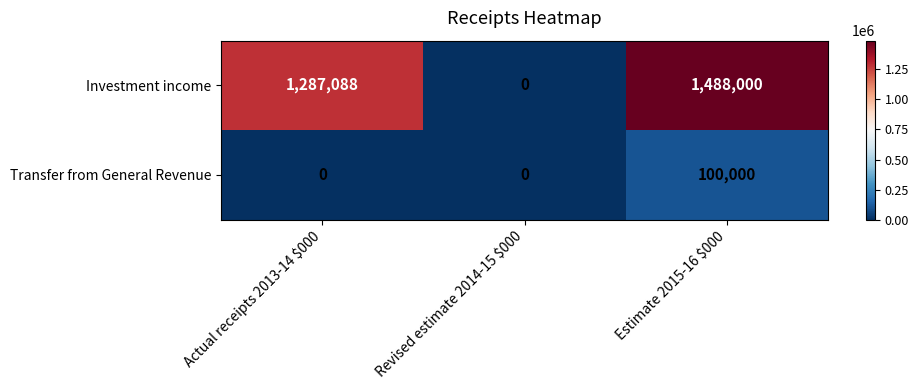

What is the total value across all series at Estimate 2015-16 $000?

1588000